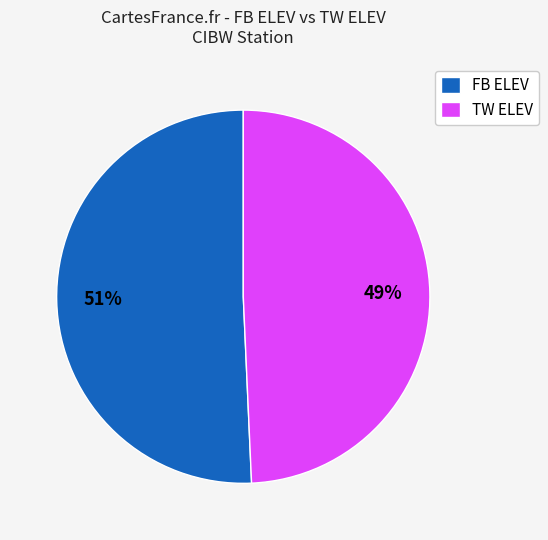

What percentage is the TW ELEV slice, to the nearest percent?

49%